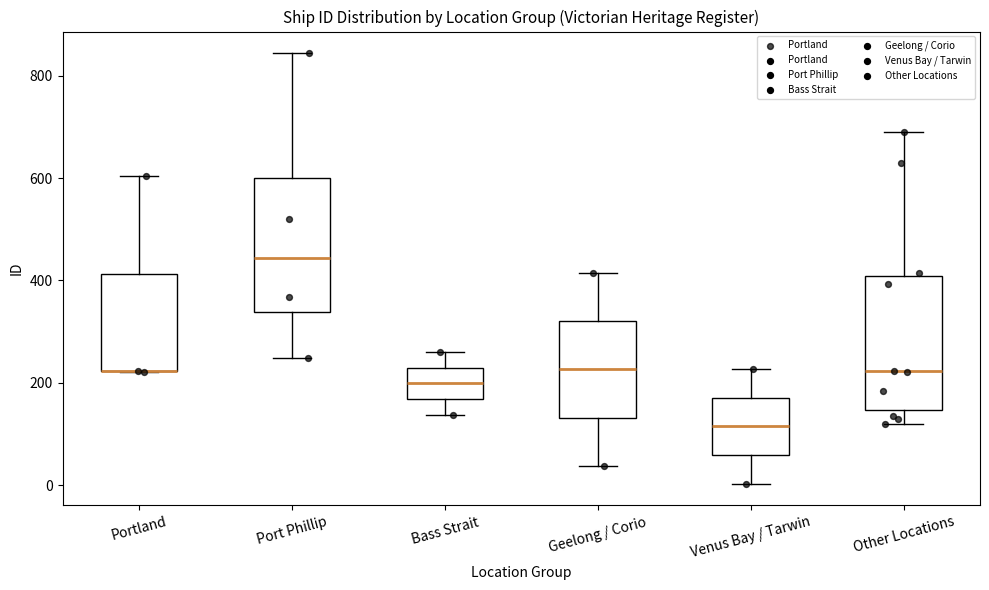

Reading left to right, transcribe this box plot: for each box, give where its median line is, the range the box spans, and where its two whiskers end, as read against the y-axis. The values are not printed on the chart, so give them approximately, as read against the axis.

Portland: median 220 (drawn on the box's lower edge), box 220 to 420, whiskers 220 to 600
Port Phillip: median 440, box 340 to 600, whiskers 240 to 840
Bass Strait: median 200, box 160 to 240, whiskers 140 to 260
Geelong / Corio: median 220, box 140 to 320, whiskers 40 to 420
Venus Bay / Tarwin: median 120, box 60 to 180, whiskers 0 to 220
Other Locations: median 220, box 140 to 400, whiskers 120 to 700